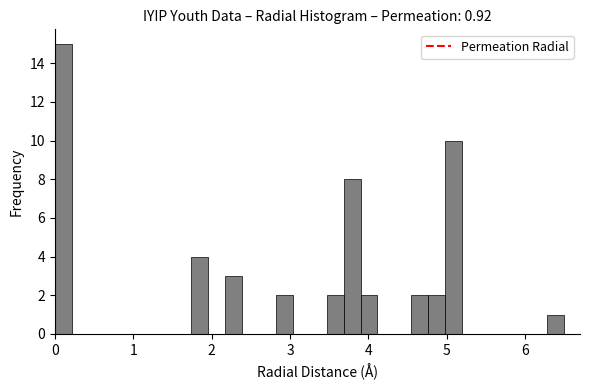

Read against the x-axis, roughly where is the centre of the tallest bar?

0.1